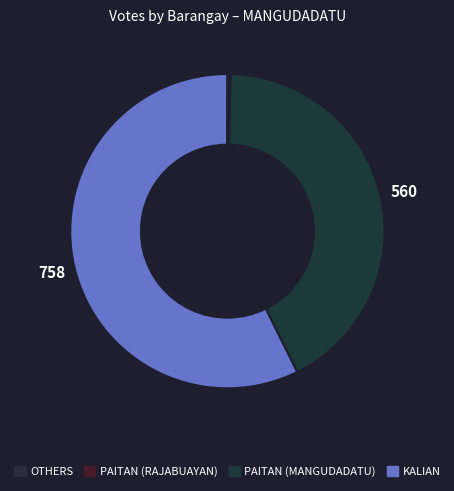

Count the number of slices in the pie.

4